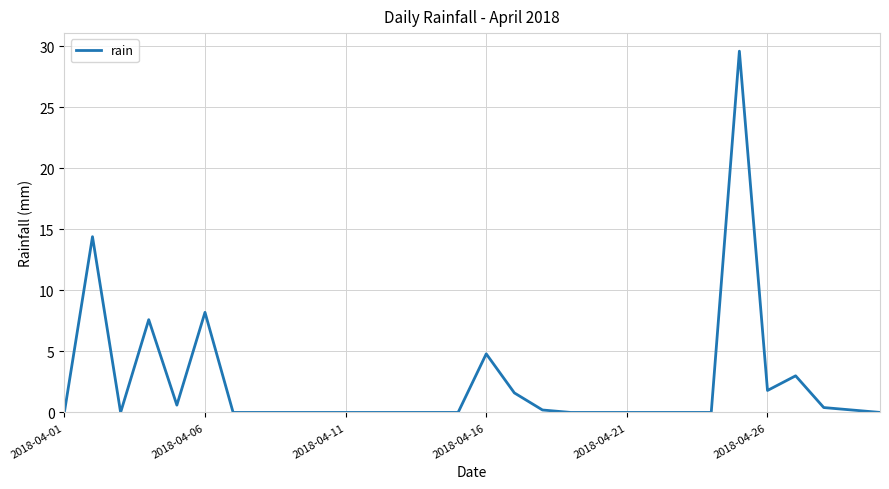

What is the greatest value displayed?

29.6